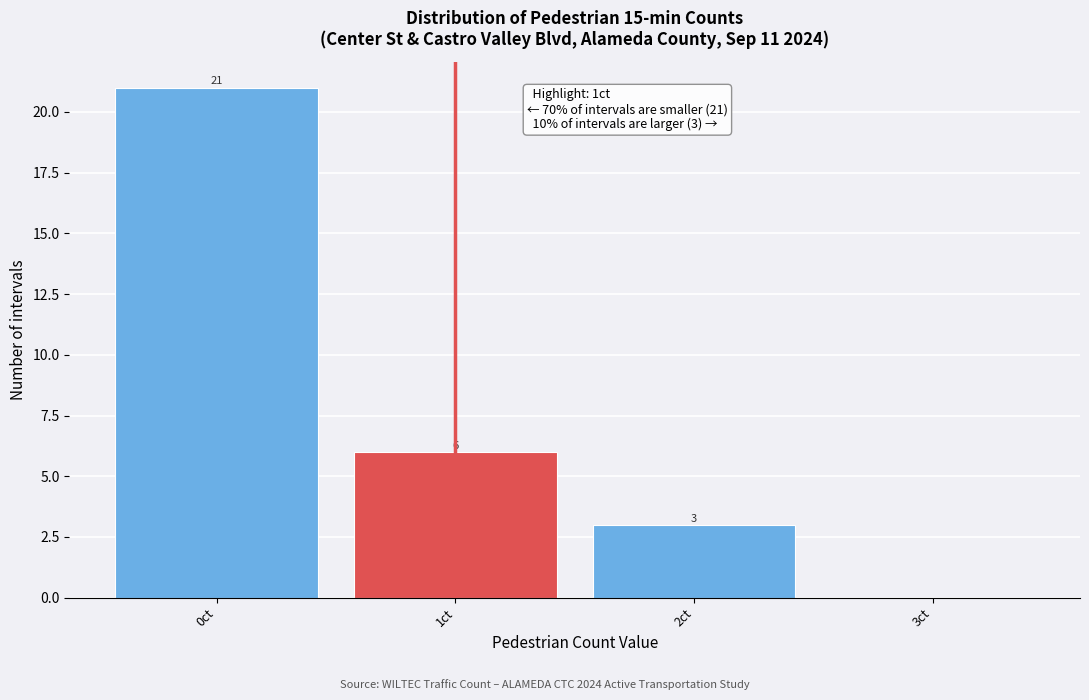

Reading left to right, extract all data points from this chart.

0ct=21	1ct=6	2ct=3	3ct=0